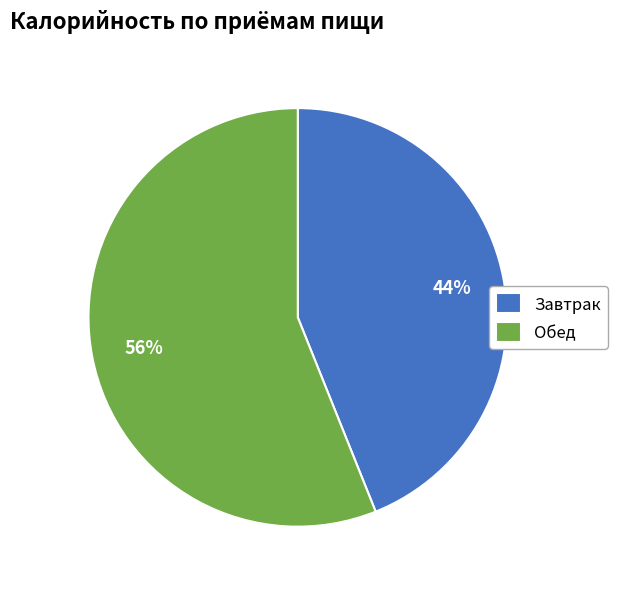

Combined, do Обед and Завтрак account for over 50%?

Yes